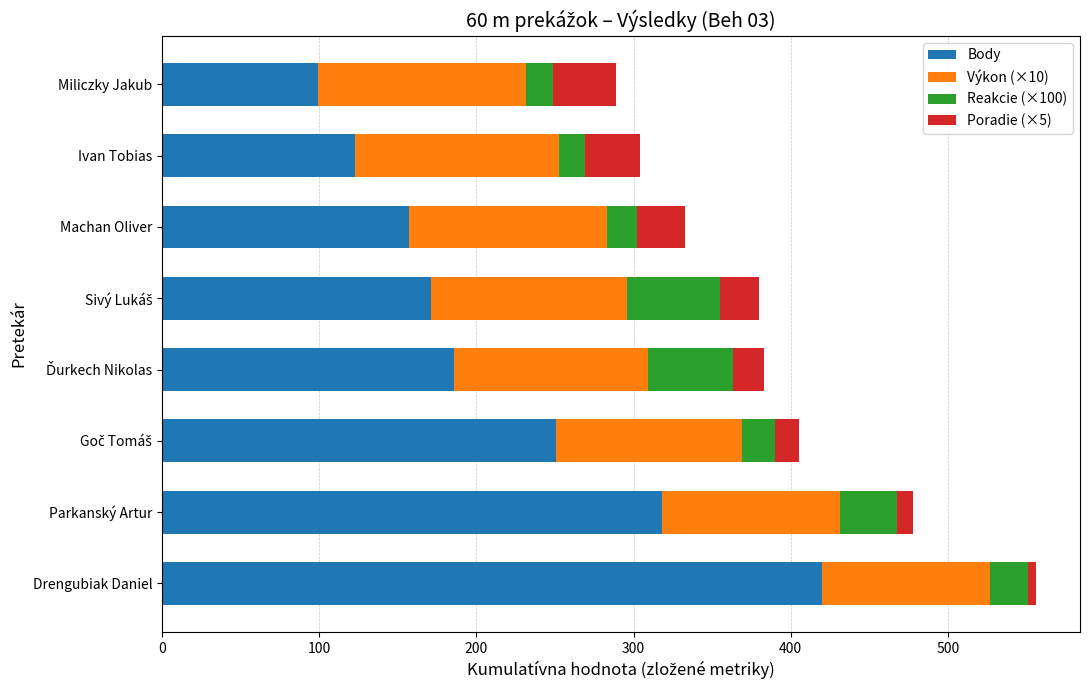

What is the total value across all series at Miliczky Jakub?

289.0